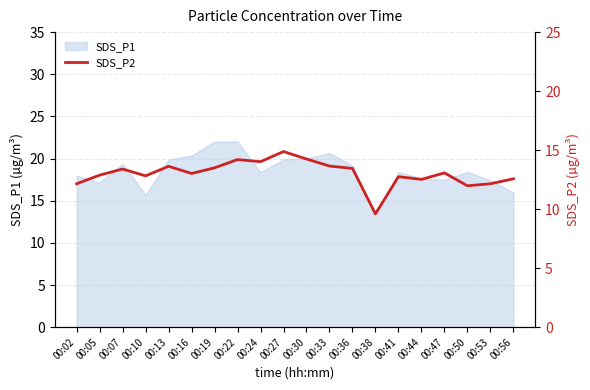

Which category has the lowest value across all series?

00:38